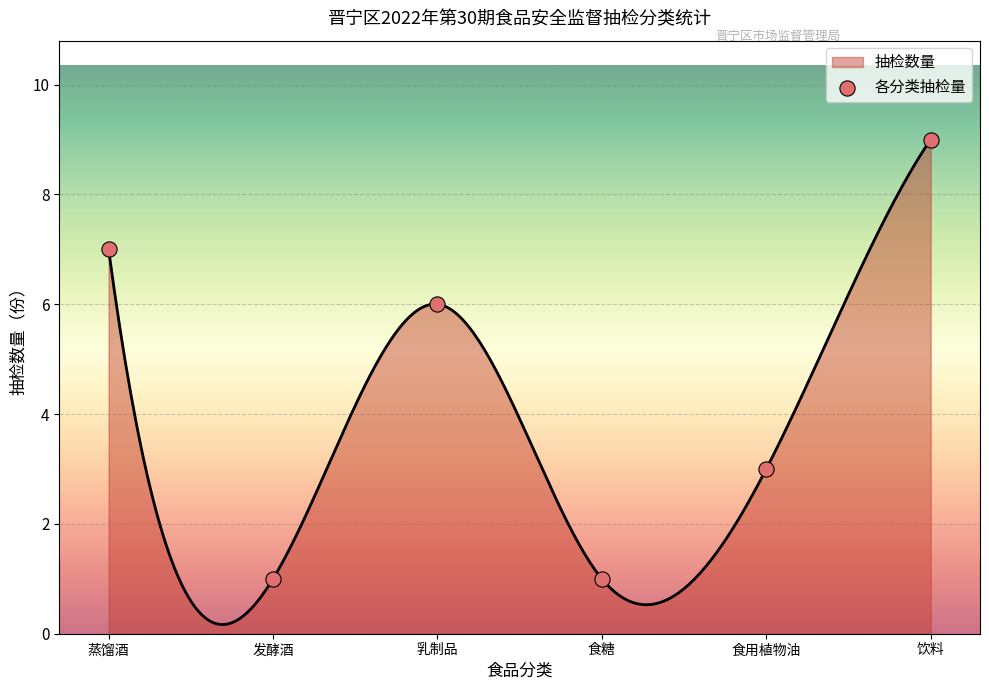

Which has a higher value, 食糖 or 食用植物油?

食用植物油